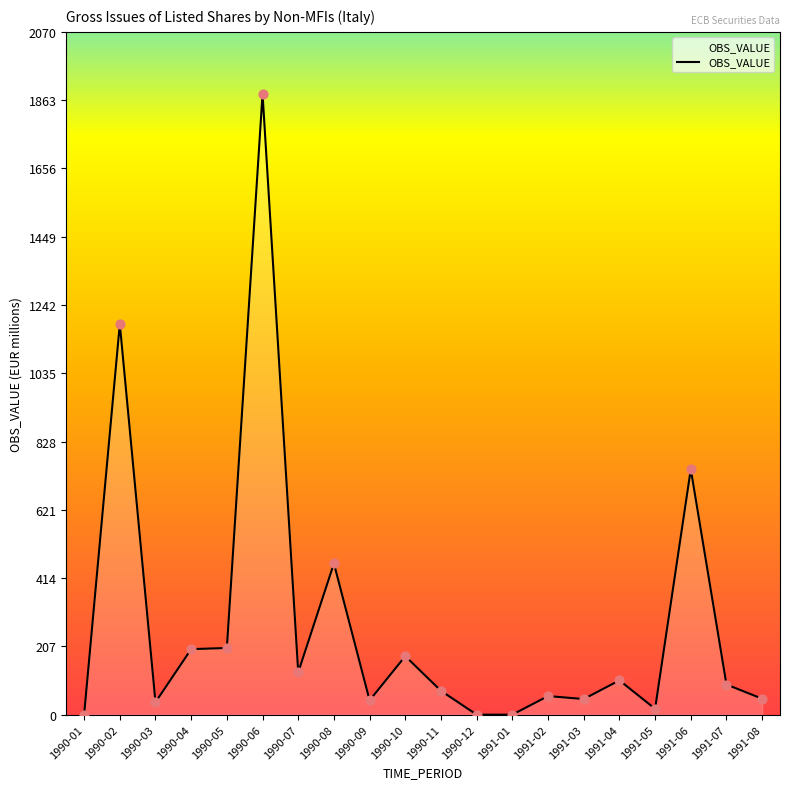

Approximately how many times larger is the value at 1990-06 compared to 1990-08?

4.1